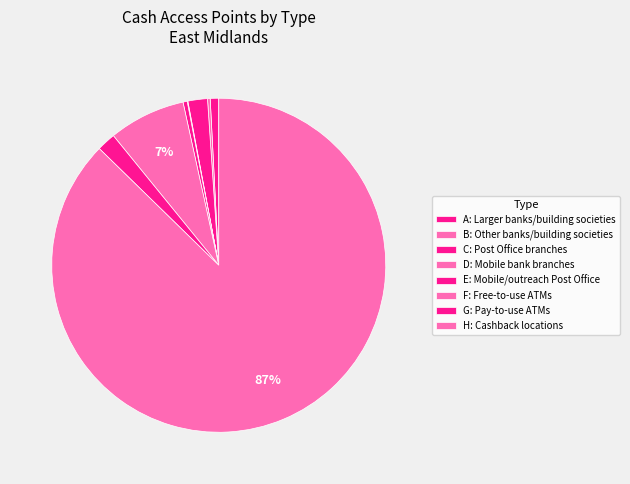

What is the majority slice?

H: Cashback locations